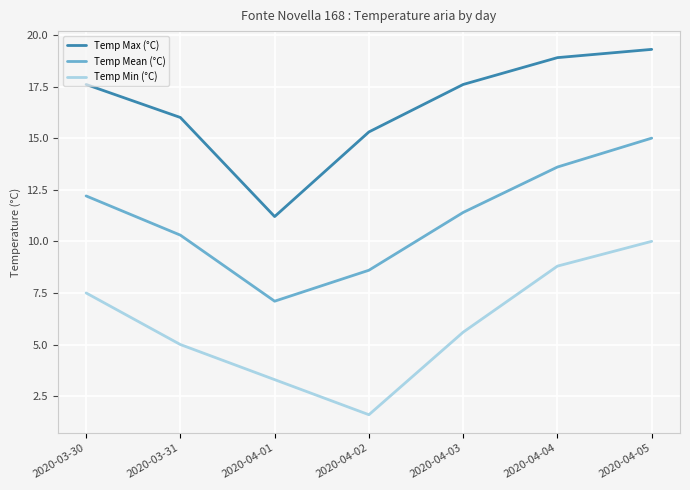

In Temp Mean (°C), how many points are lower than both neighbors (excluding endpoints)?

1